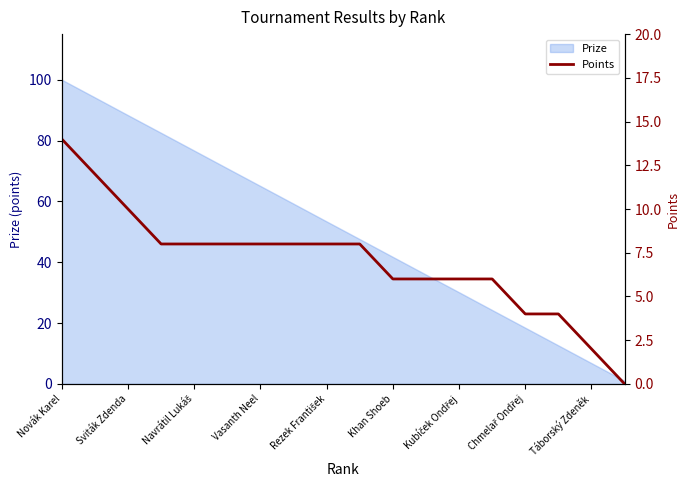

Count the number of categories in the chart.

18